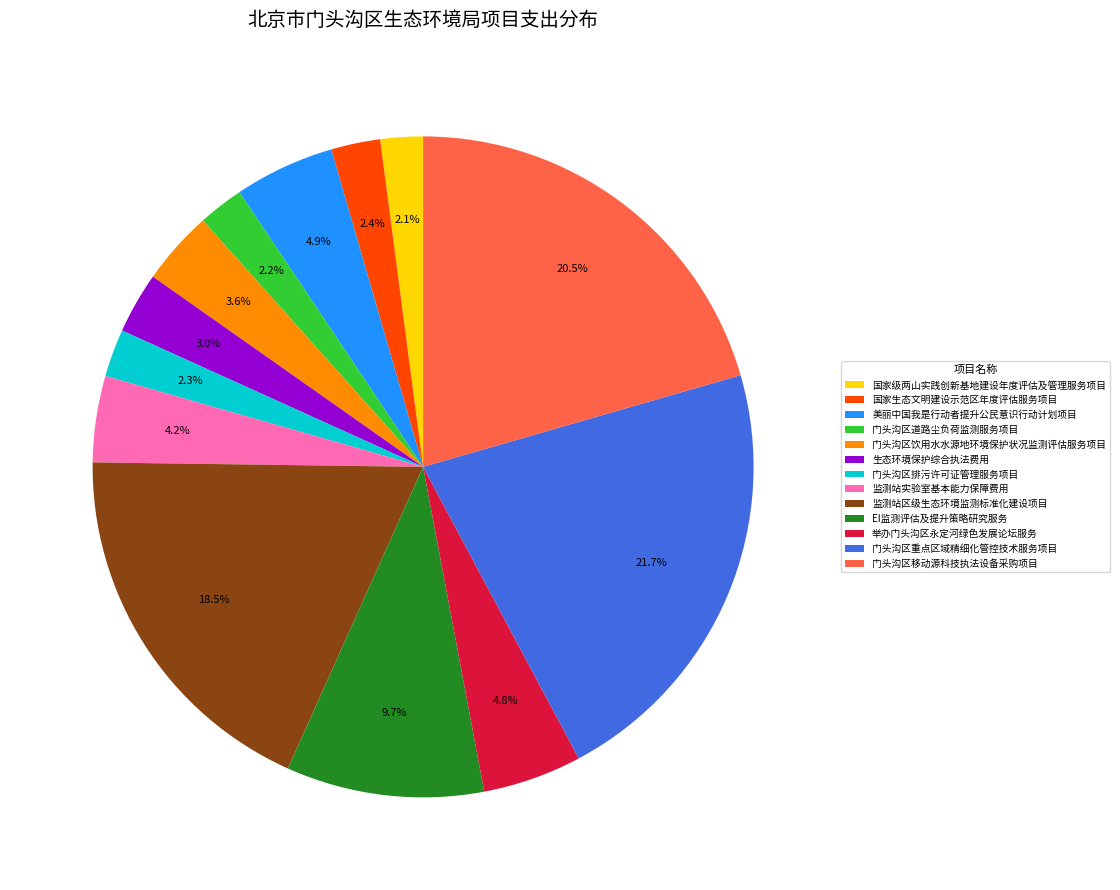

Approximately how many times larger is the value at 监测站实验室基本能力保障费用 compared to EI监测评估及提升策略研究服务?

0.4